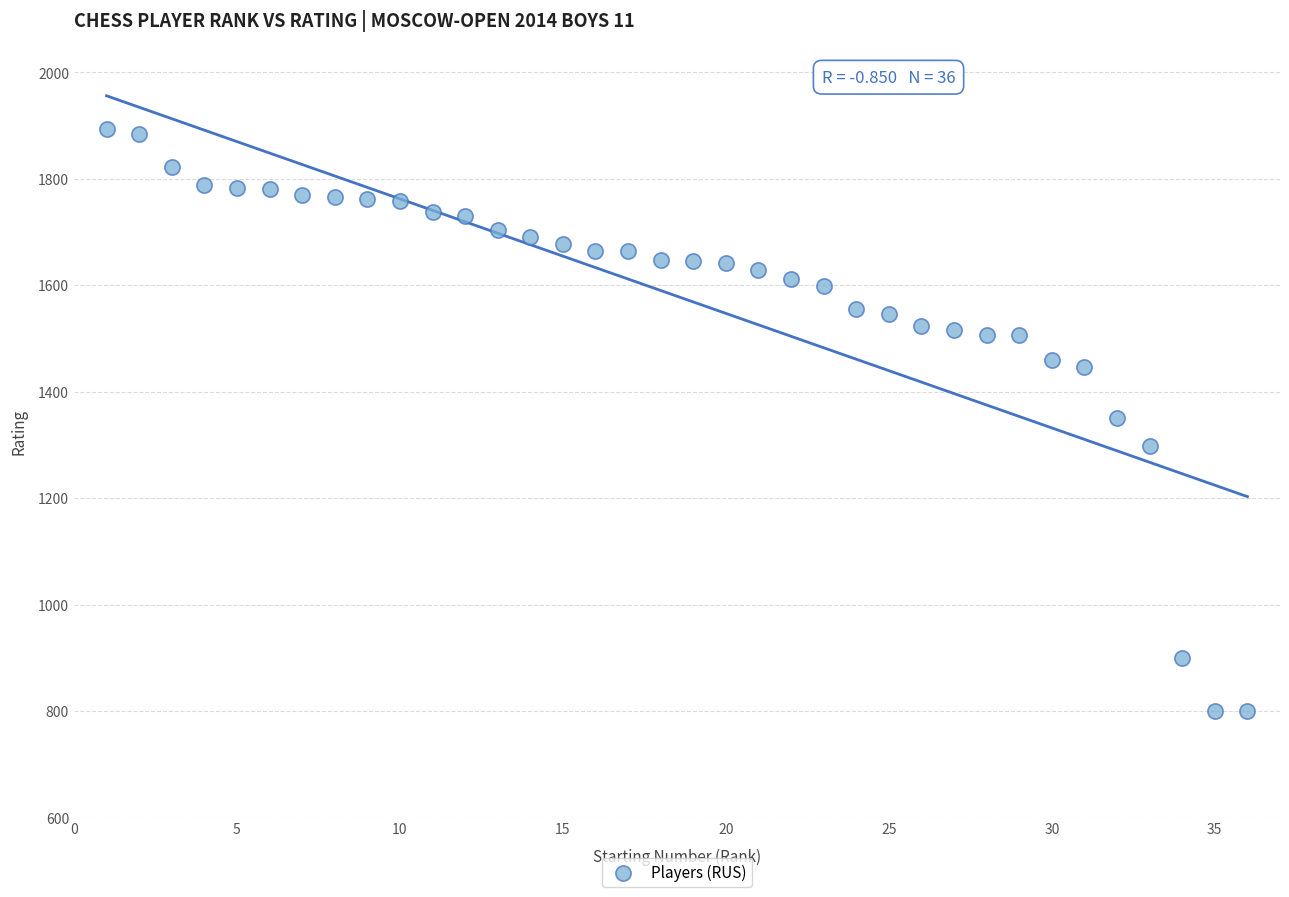

What is the range of Y values (max minus min)?

1094